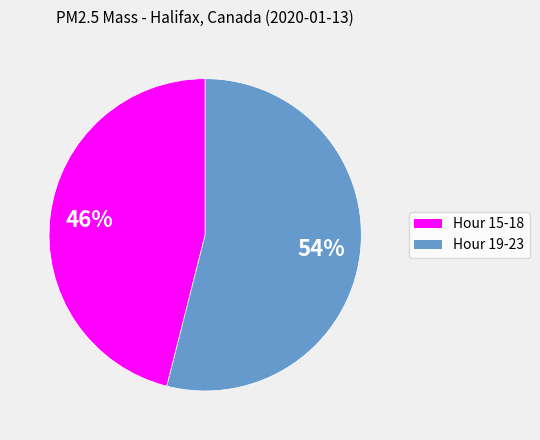

Does Hour 15-18 represent more than half of the total?

No